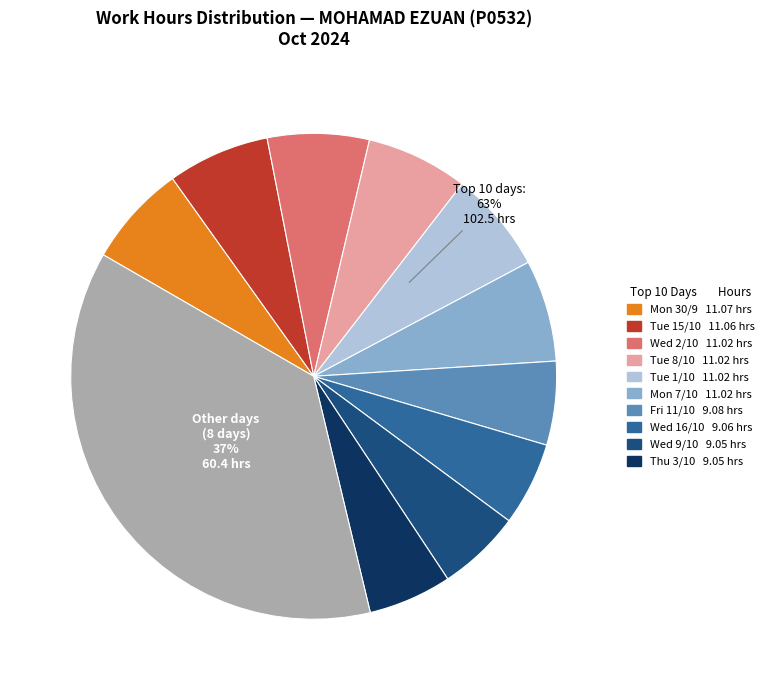

True or false: Tue 8/10 accounts for 7% of the total.

True